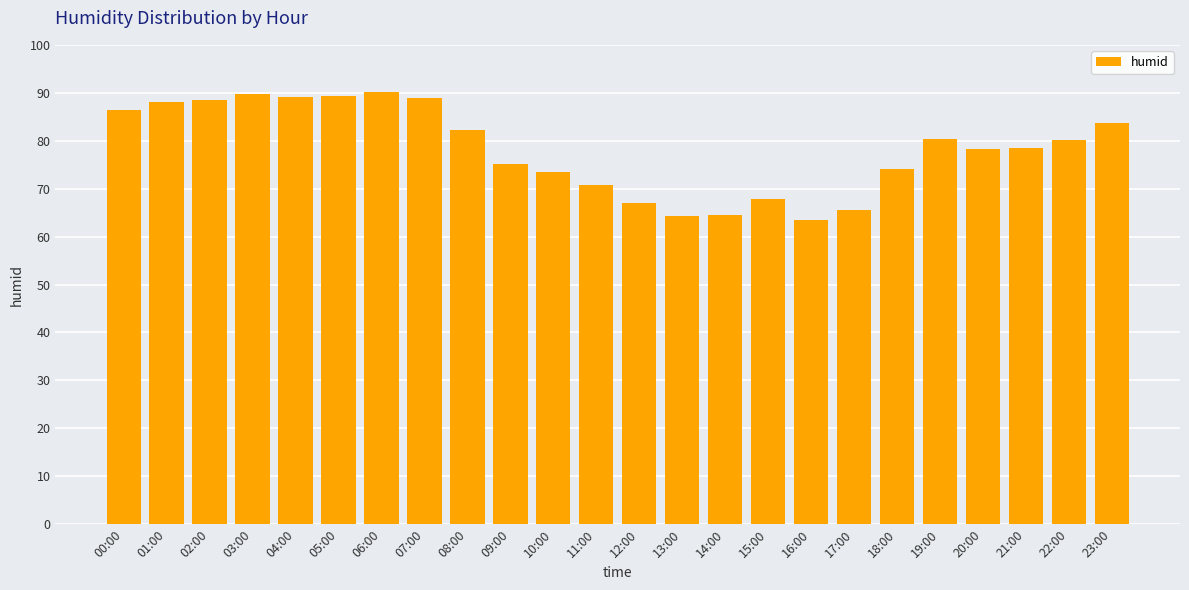

What is the ratio of the value at 15:00 to the value at 03:00?

0.8